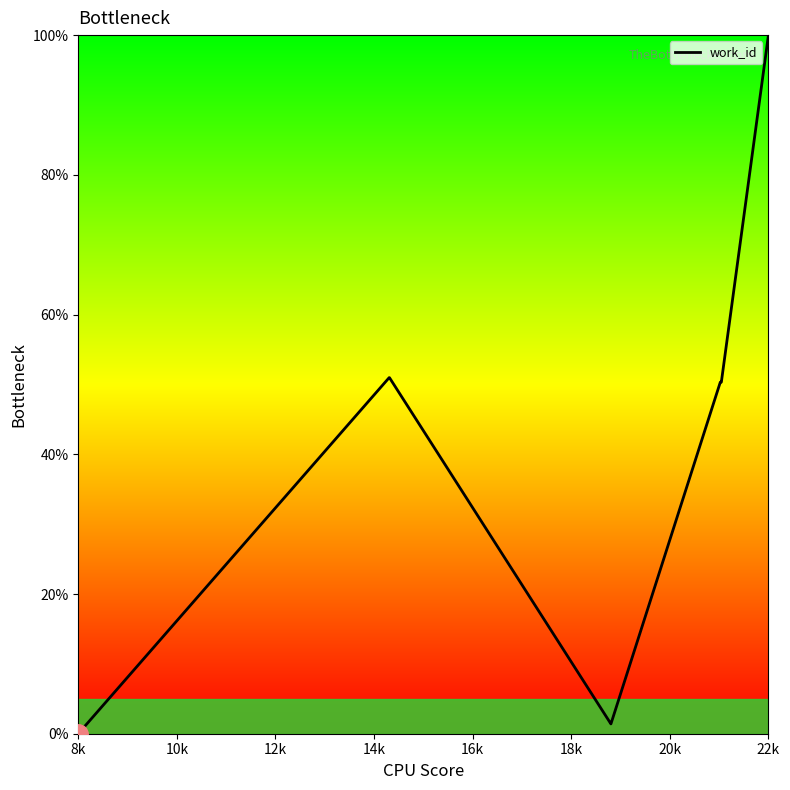

What is the greatest value displayed?

100.0